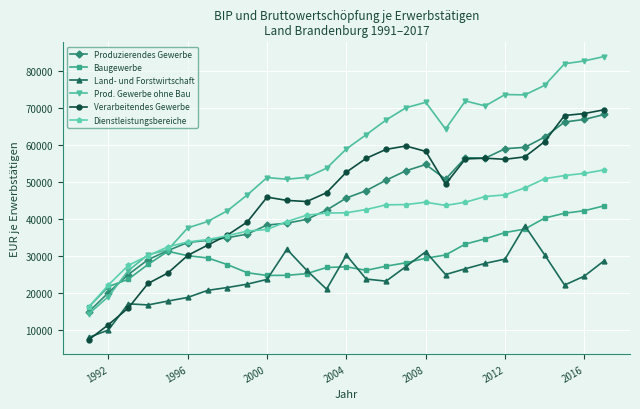

What is the value of the Dienstleistungsbereiche point at the 12th from the left?

40962